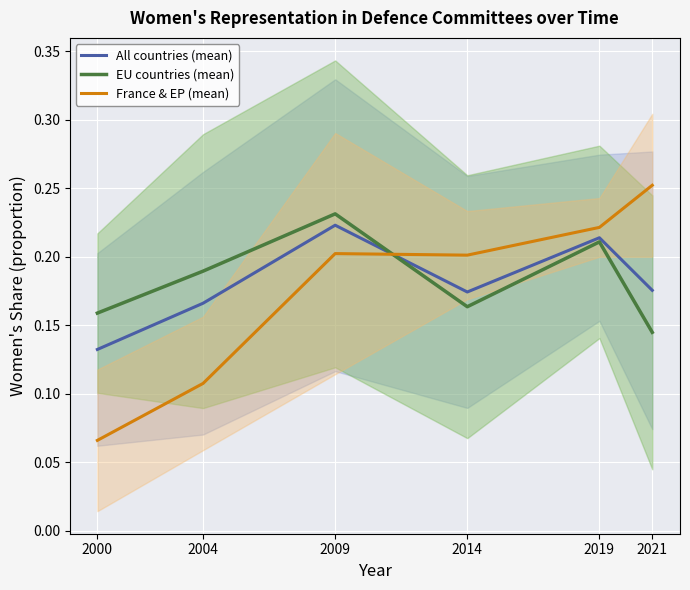

The France & EP (mean) series shows 0.0 at 2000. True or false?

False